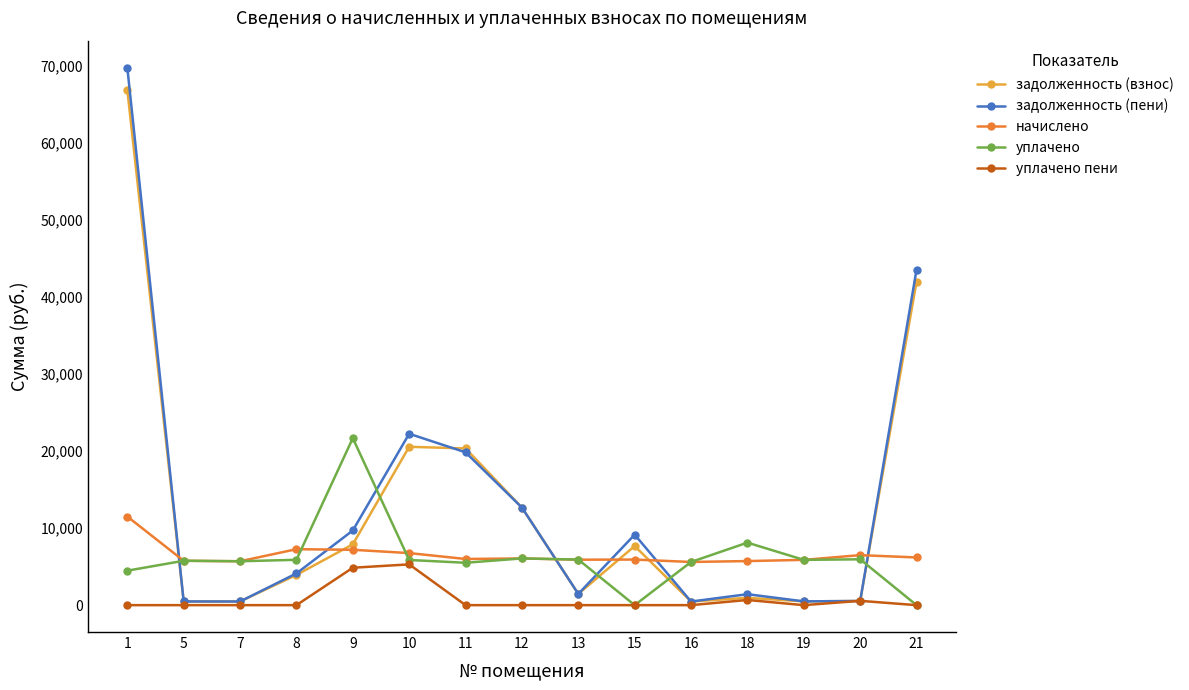

At which category is the sum across all series the highest?

1